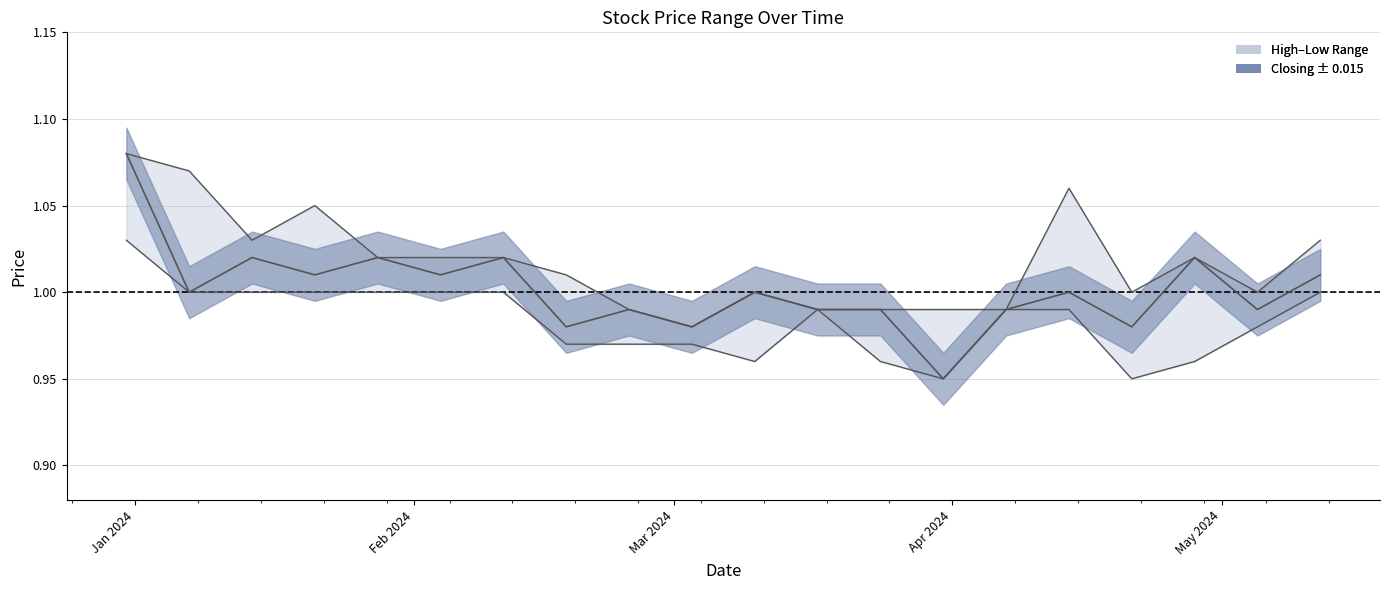

What is the average value of the High series?

1.0